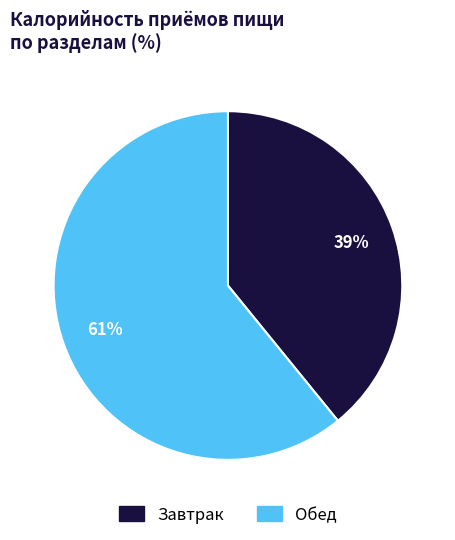

Count the number of slices in the pie.

2